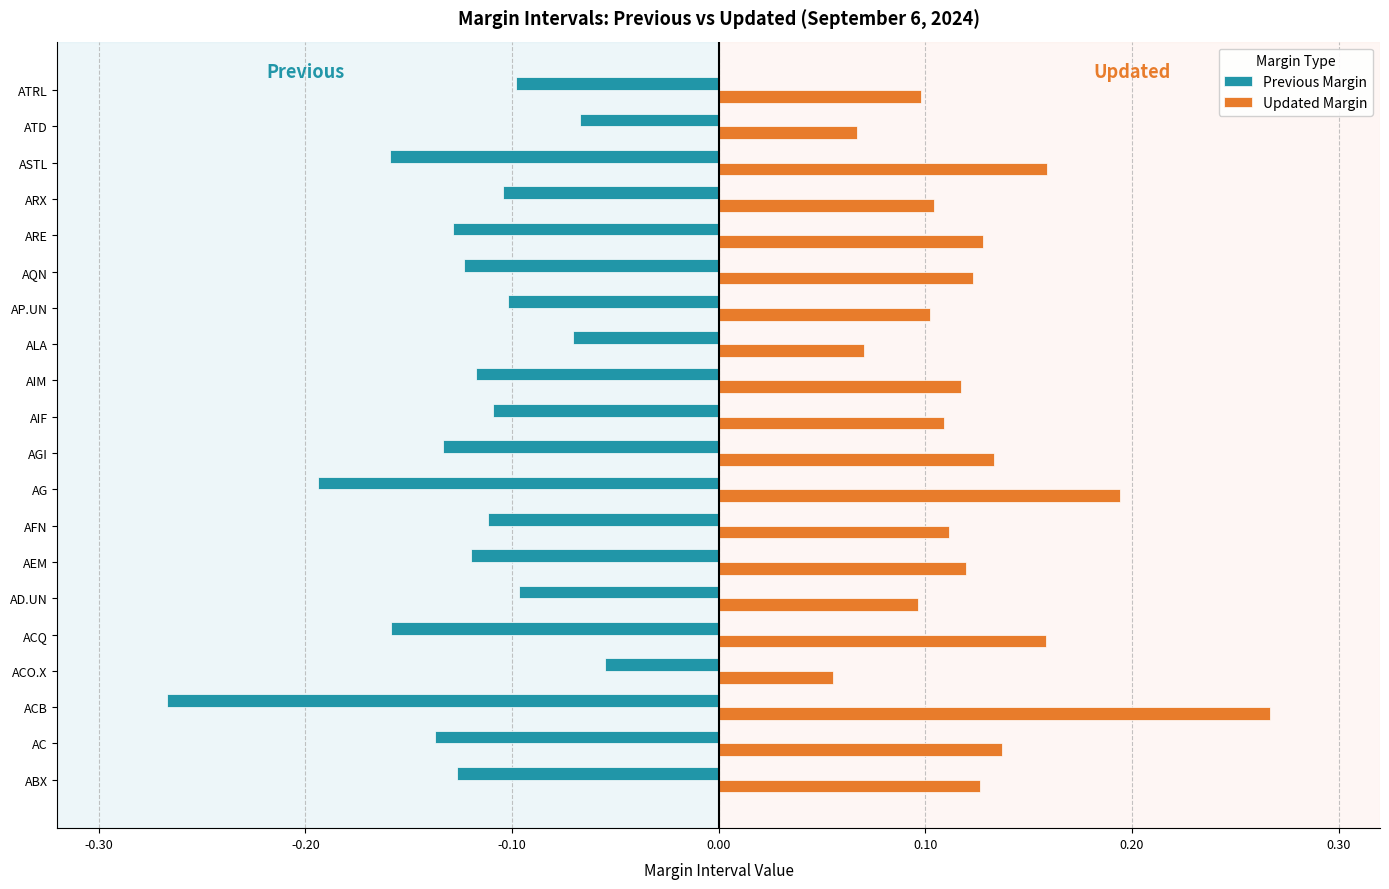

At which category does the chart reach its minimum across all series?

ACB